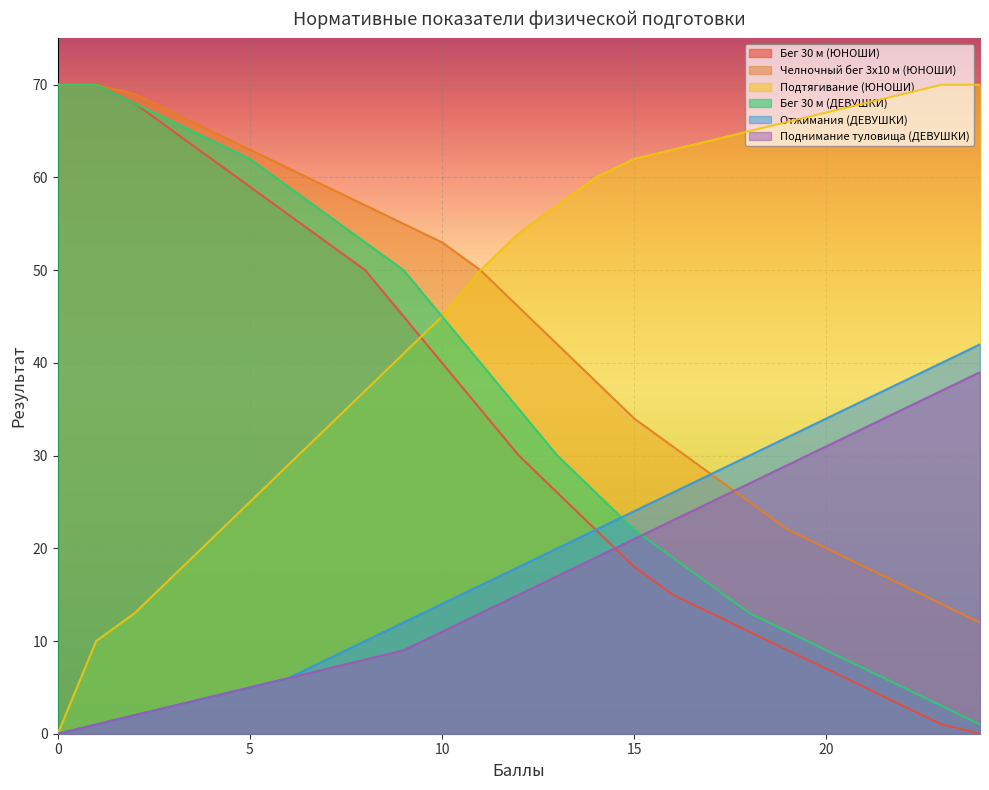

True or false: Поднимание туловища (ДЕВУШКИ) and Отжимания (ДЕВУШКИ) intersect in this chart.

False